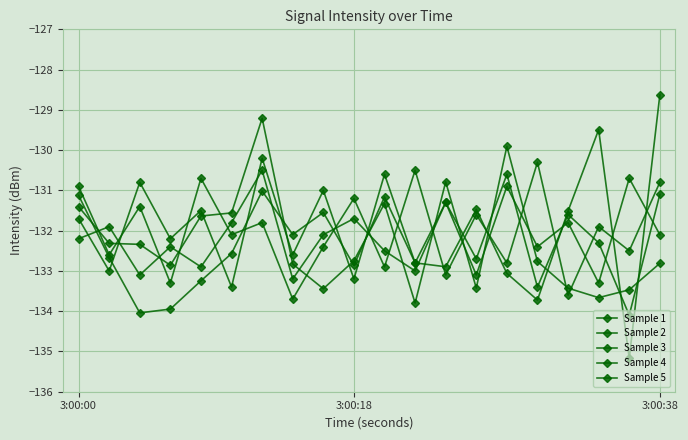

Between which two adjacent categories do Sample 5 and Sample 4 first intersect?

3:00:18 and 3:00:38